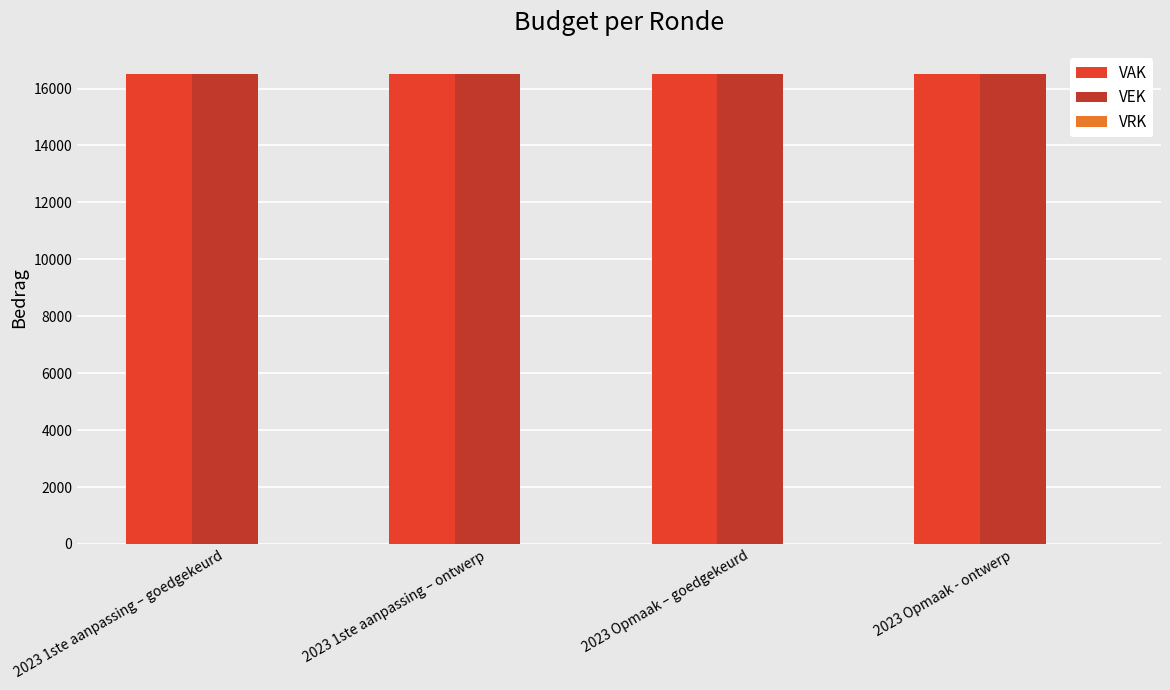

Is the value of VEK at 2023 1ste aanpassing – goedgekeurd greater than the value of VRK at 2023 1ste aanpassing – goedgekeurd?

Yes